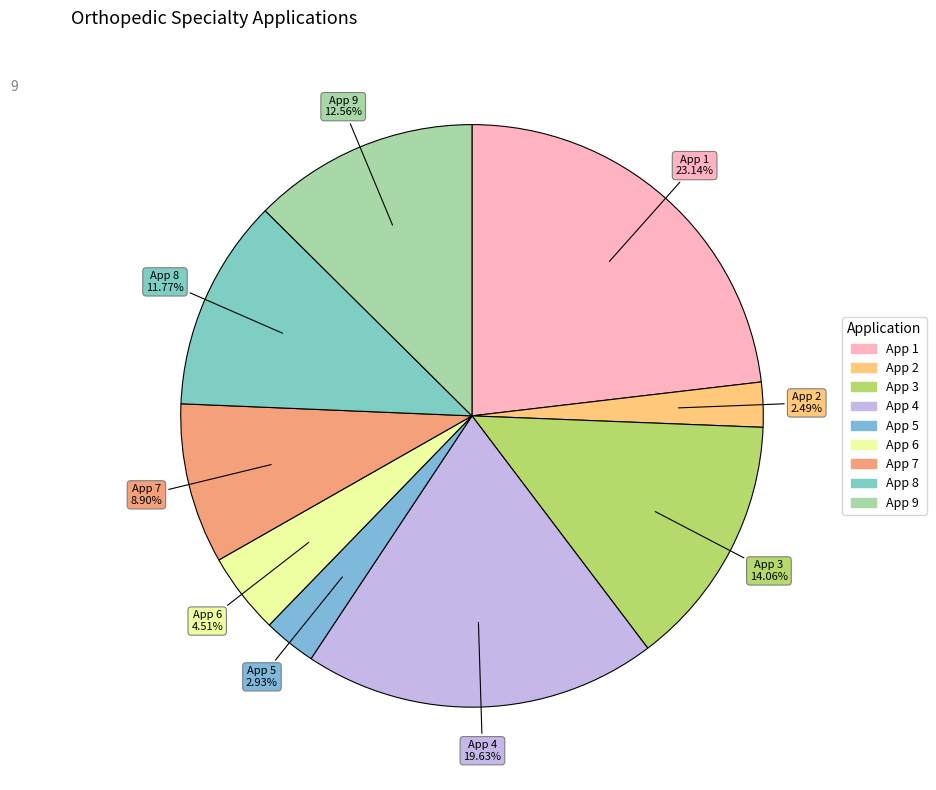

Count the number of slices in the pie.

9